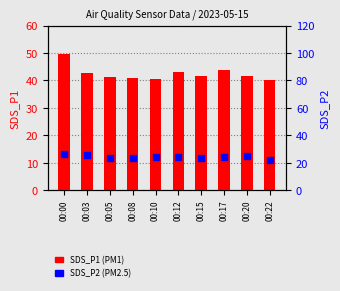

Which series reaches the maximum Y coordinate?

SDS_P1 (PM1)